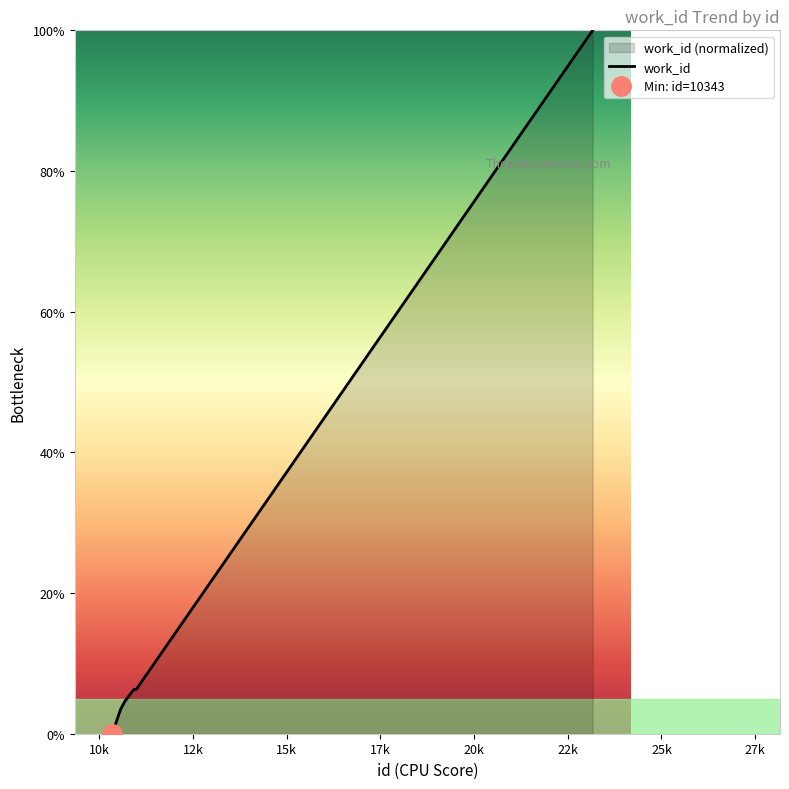

The value at 10951 is 6.3. True or false?

True